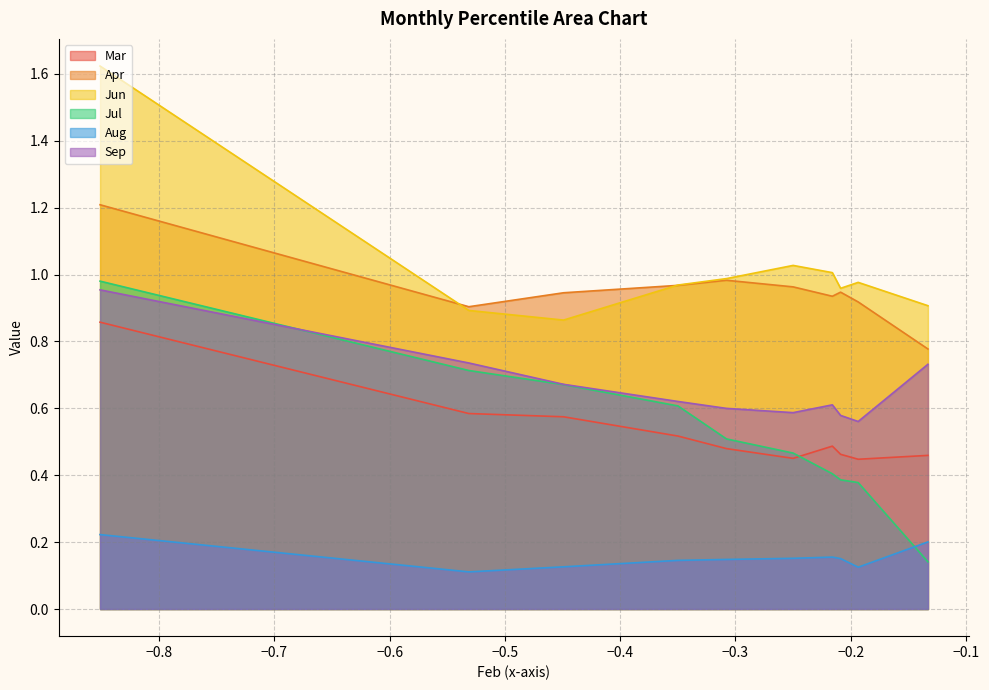

In Sep, how many points are lower than both neighbors (excluding endpoints)?

2